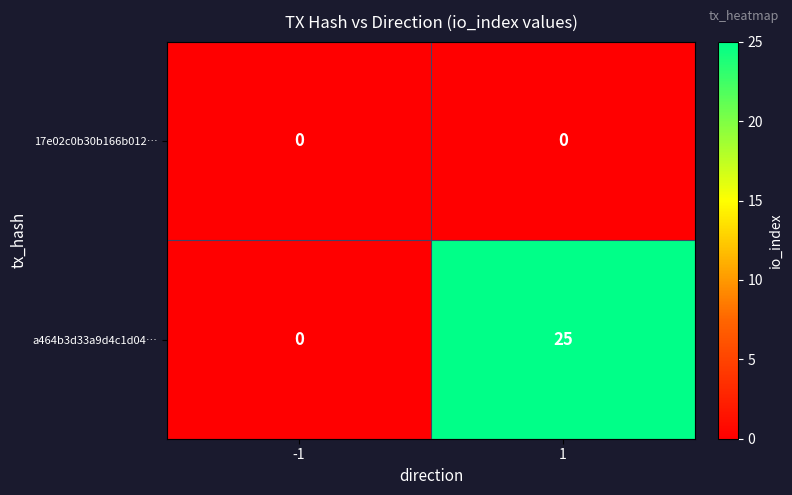

At 1, list the series in order from smallest to largest.

17e02c0b30b166b012…, a464b3d33a9d4c1d04…